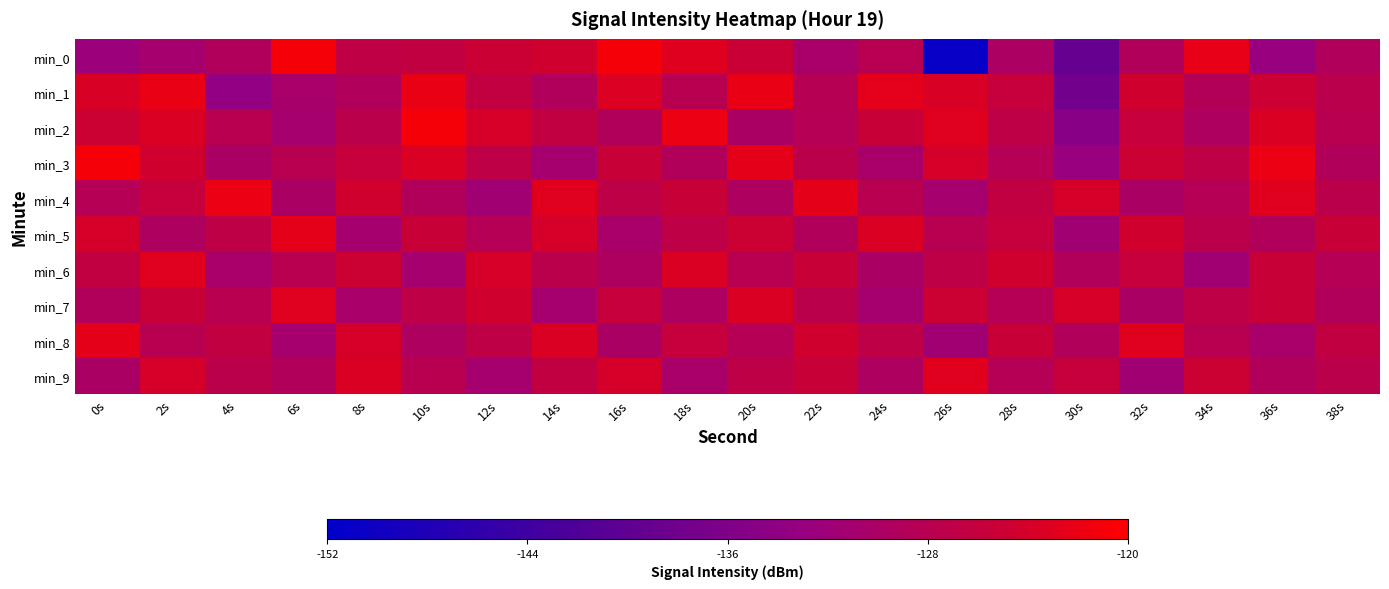

What is the spread (max minus min) of values at 38s?

3.7